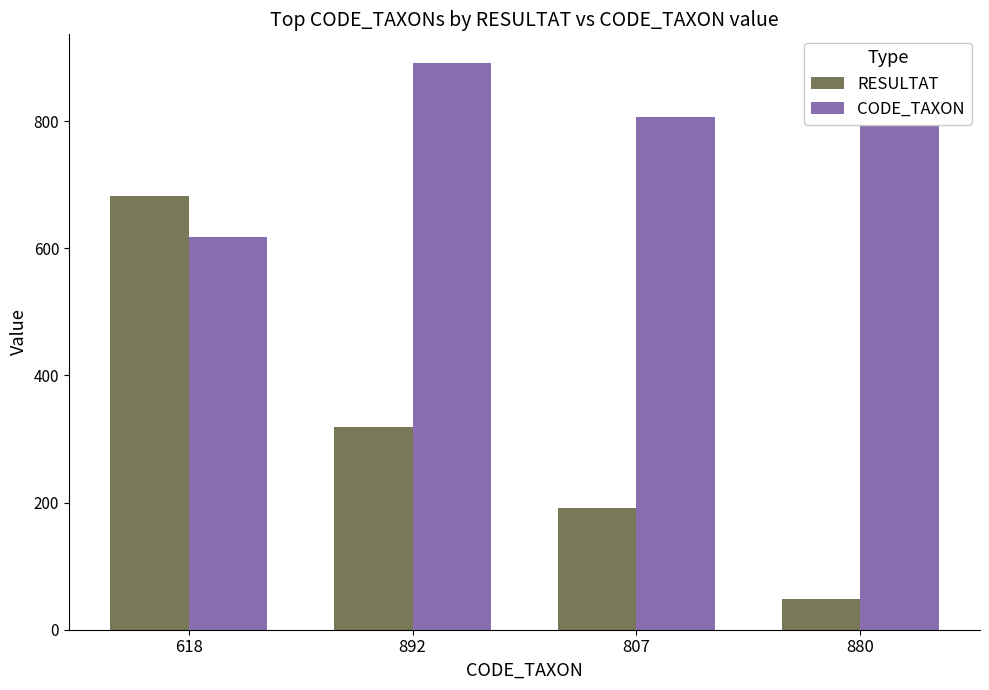

At 618, list the series in order from largest to smallest.

RESULTAT, CODE_TAXON